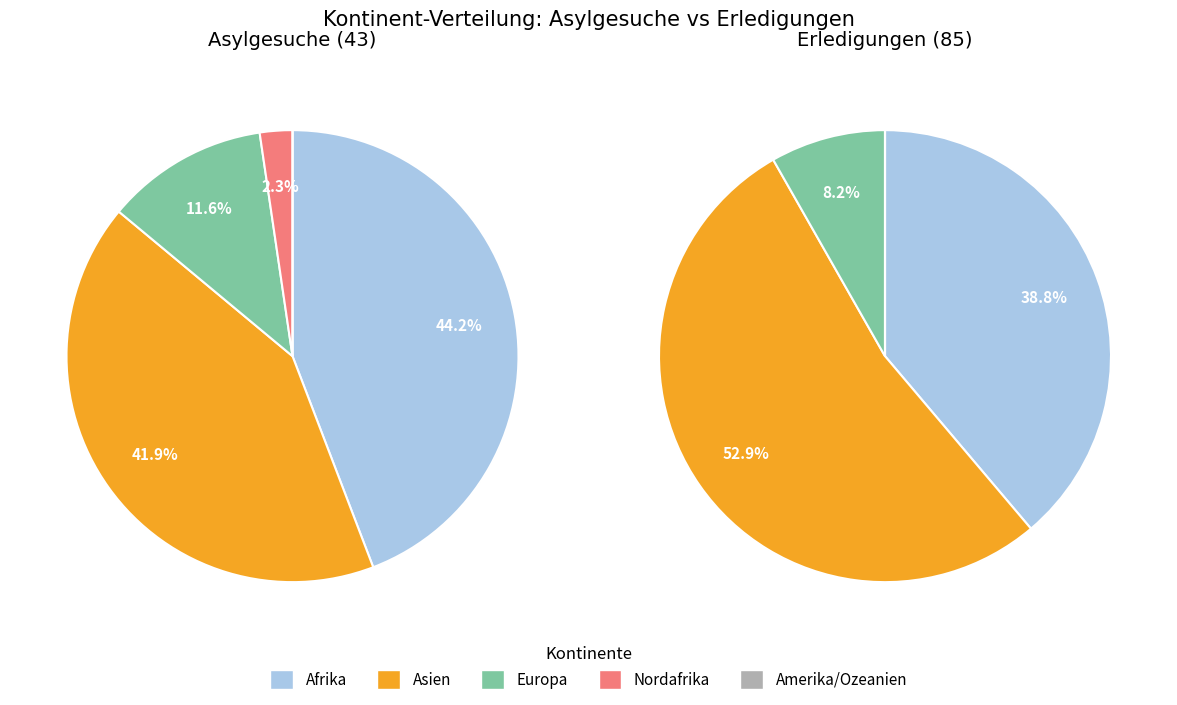

Is the sum of Asien and Nordafrika greater than half?

No